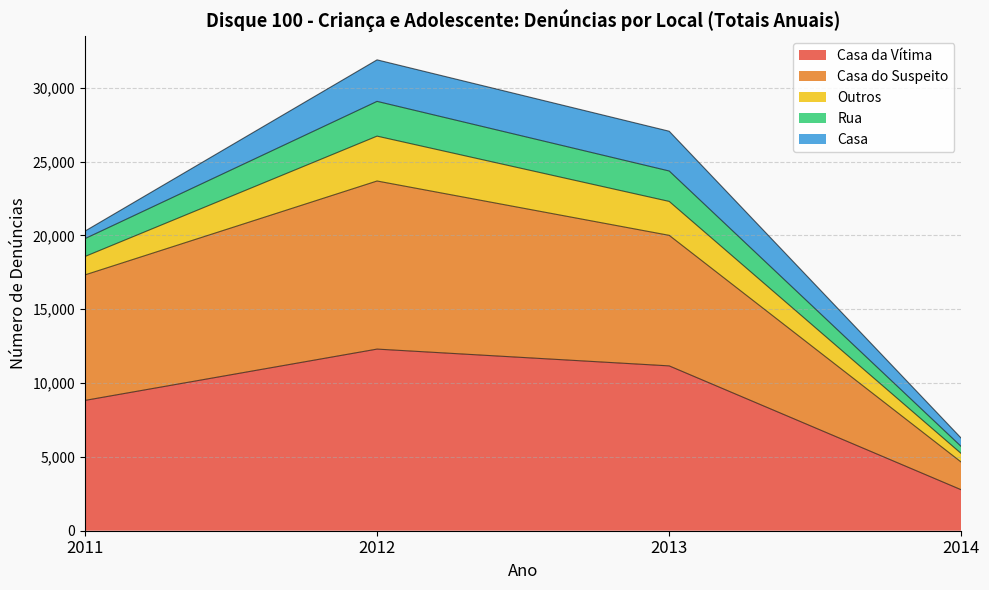

At which category is the sum across all series the highest?

2012